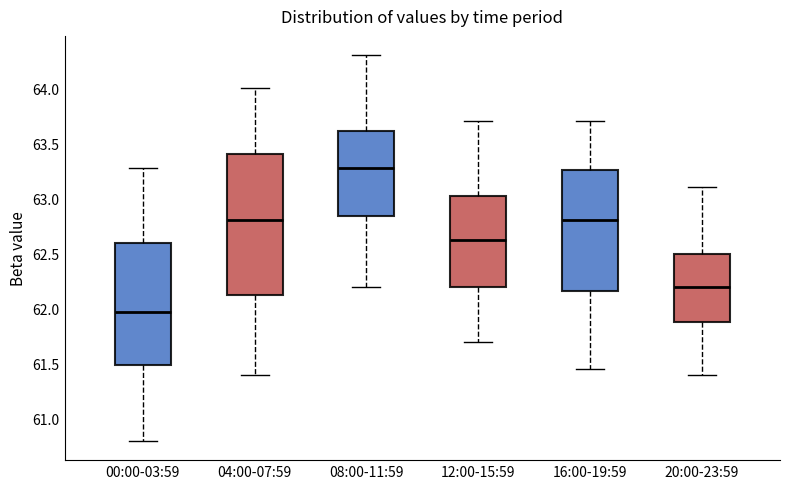

Comparing the boxes themselves (not the whiskers), which one is the tallest?

04:00-07:59